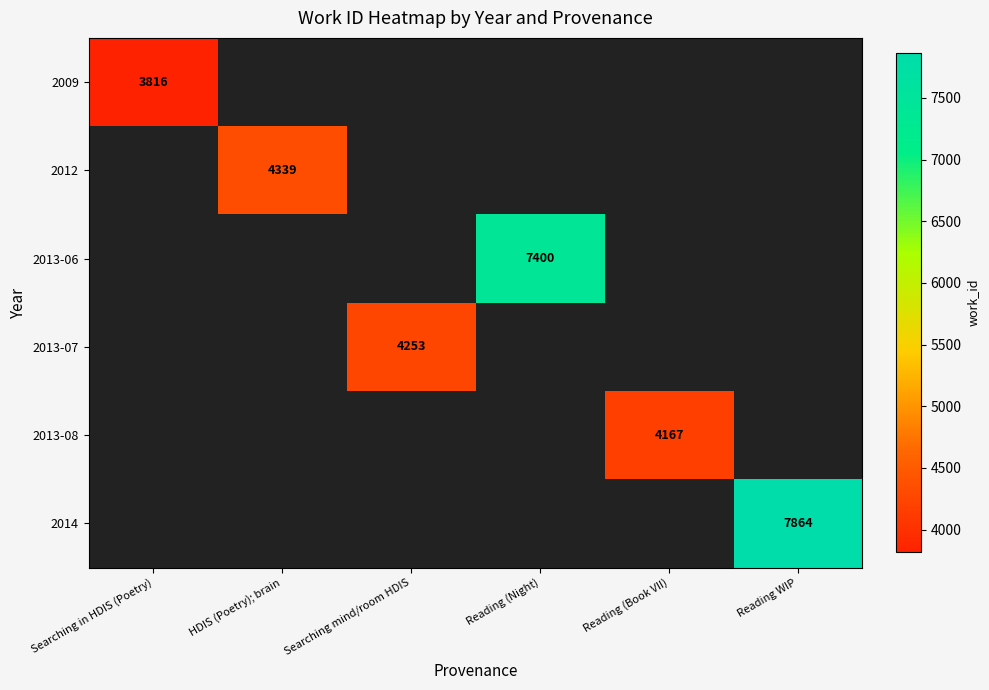

Is it true that 2014 equals 7864 at Reading WIP?

True